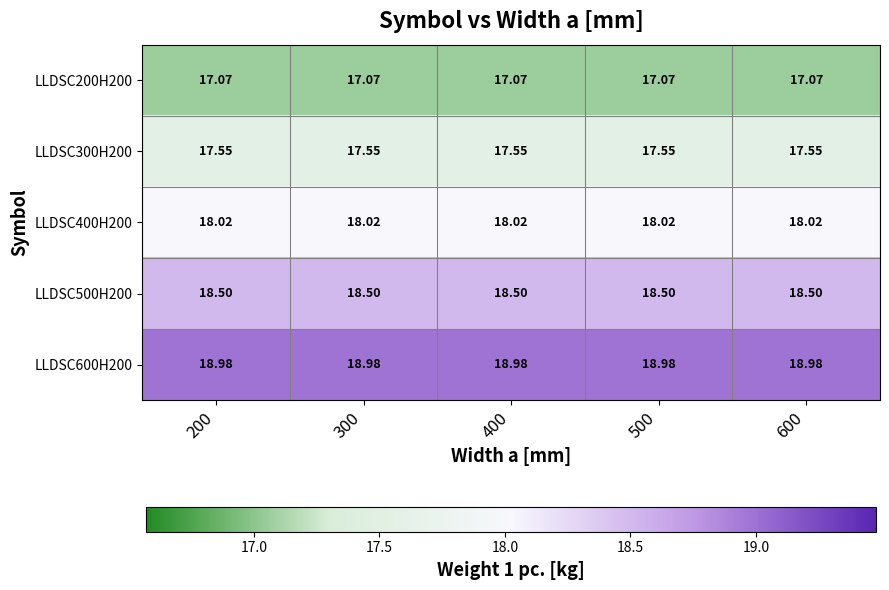

Is the value of LLDSC500H200 at 300 greater than the value of LLDSC200H200 at 200?

Yes